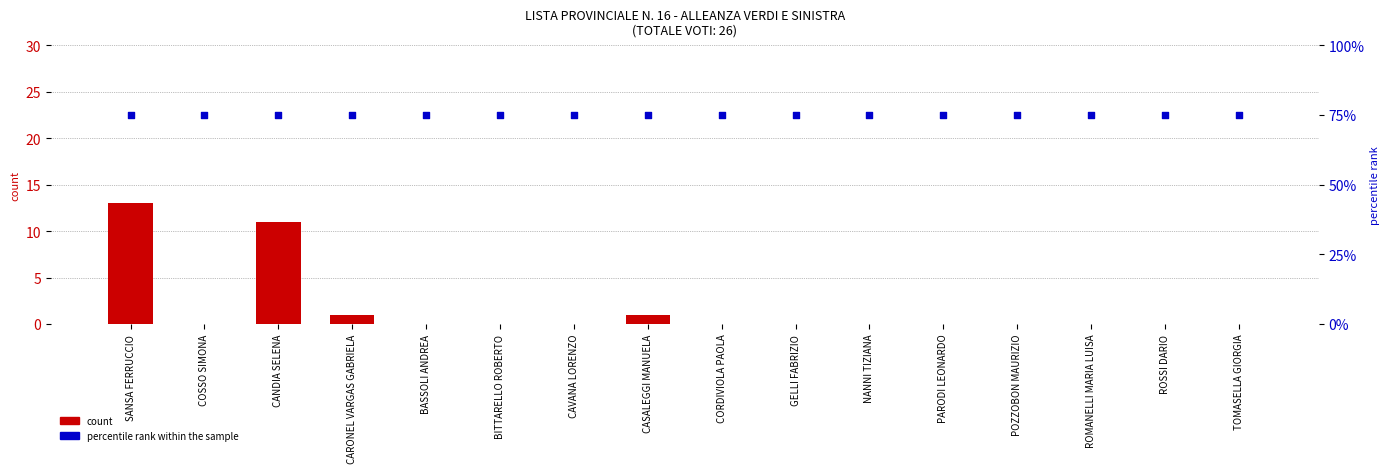

What are all the series names shown in the legend?

count, percentile rank within the sample